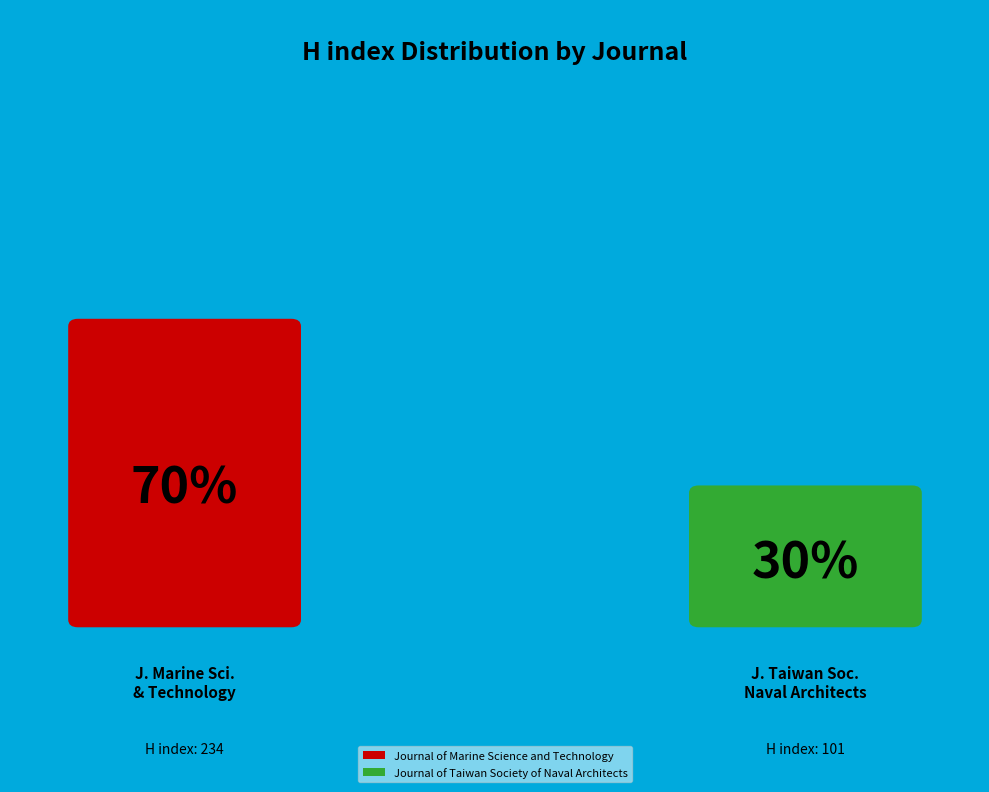

What is the ratio of the value at Journal of Marine Science and Technology to the value at Journal of Taiwan Society of Naval Architects?

2.3